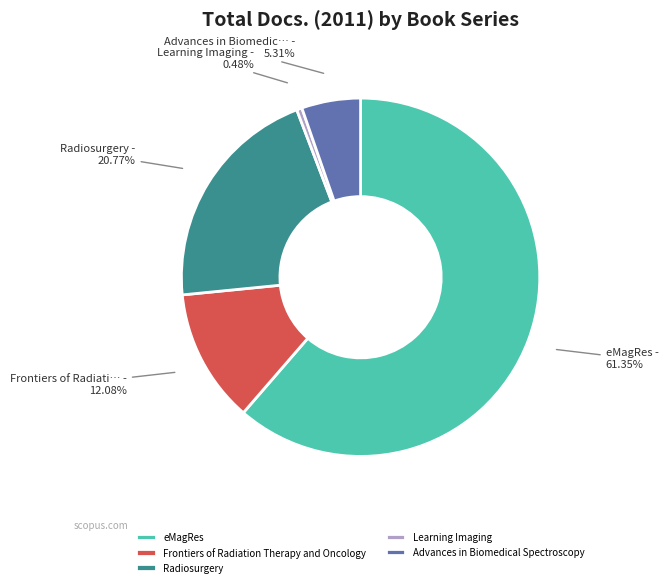

True or false: Advances in Biomedical Spectroscopy accounts for 5% of the total.

True